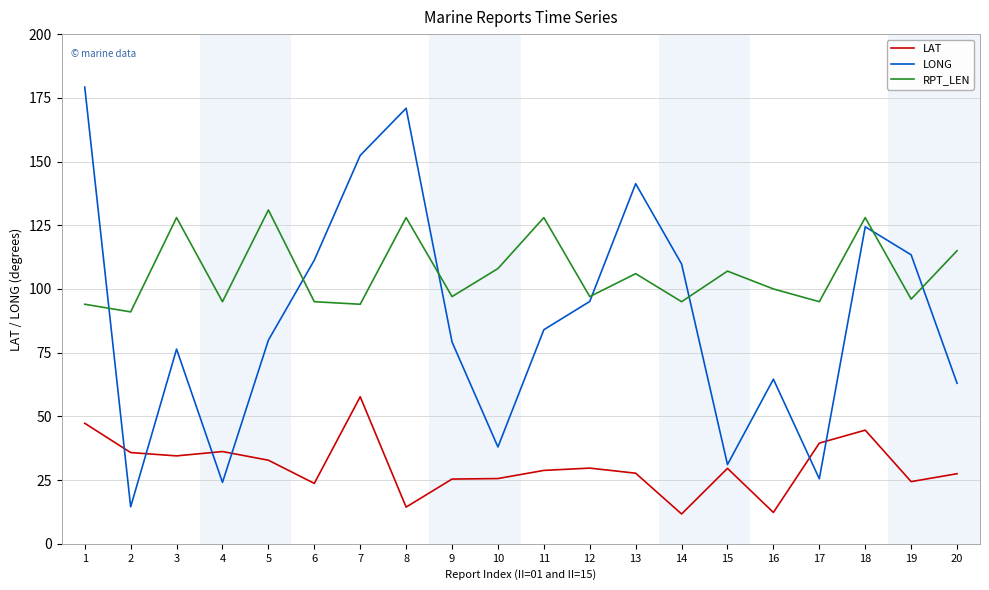

What is the maximum value for RPT_LEN?

131.0